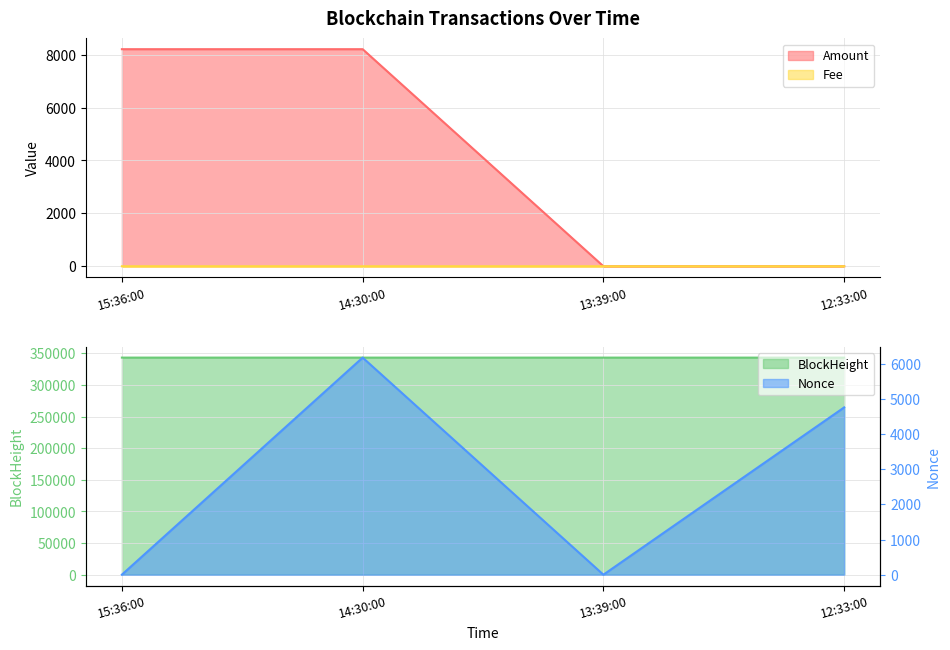

At which category does Fee reach its first local peak?

14:30:00